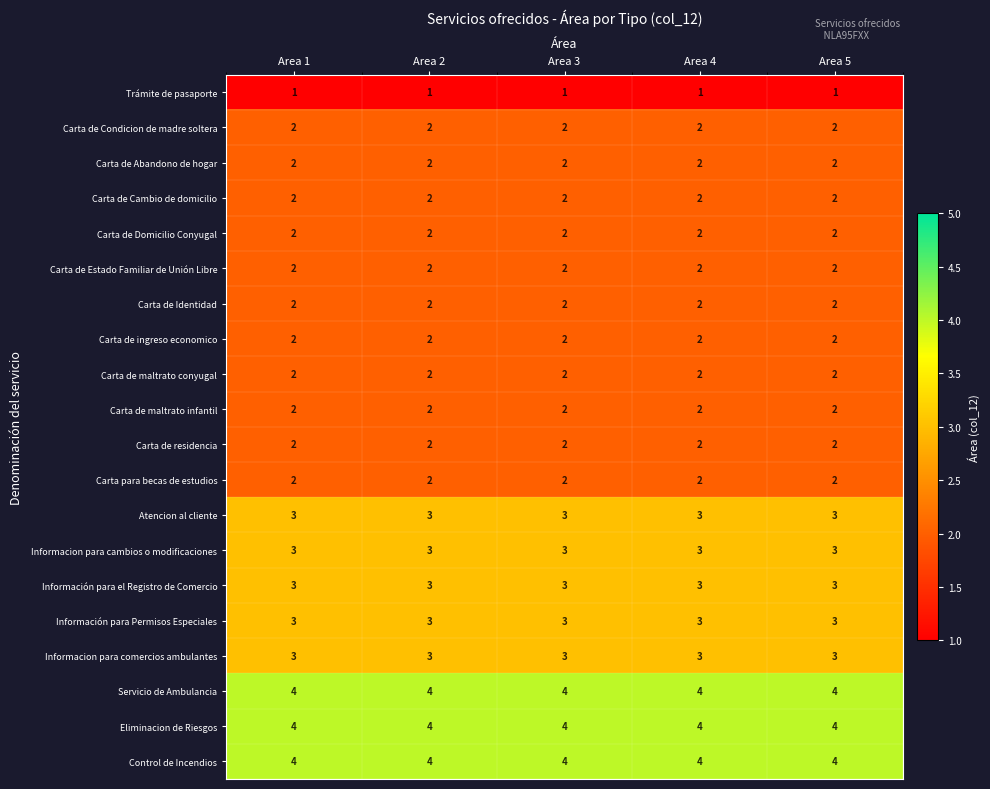

What is the difference between the highest and lowest values at Area 5?

3